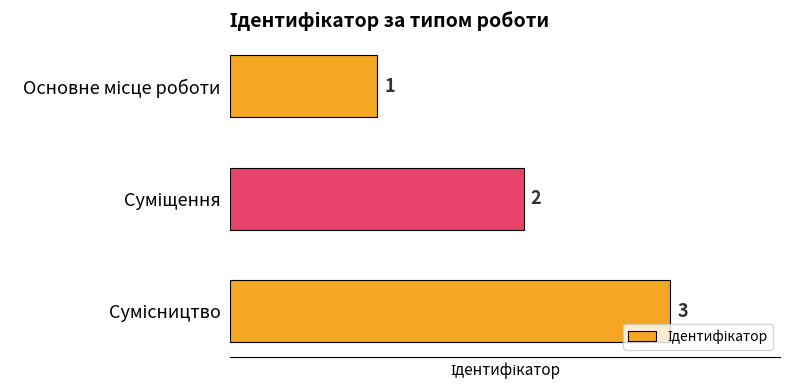

Does the chart contain any negative values?

No